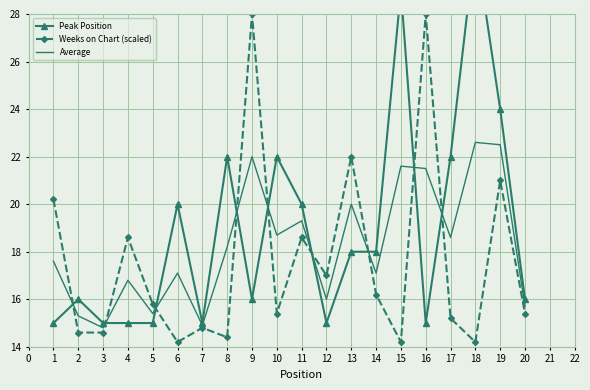

True or false: Average has a value of 17.6 at 1.

True